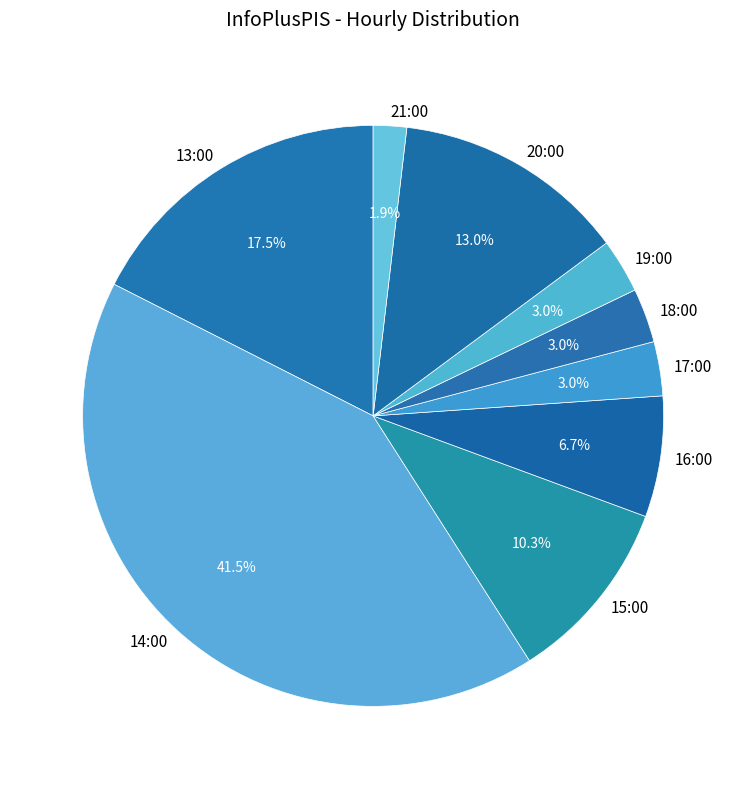

Count the number of slices in the pie.

9